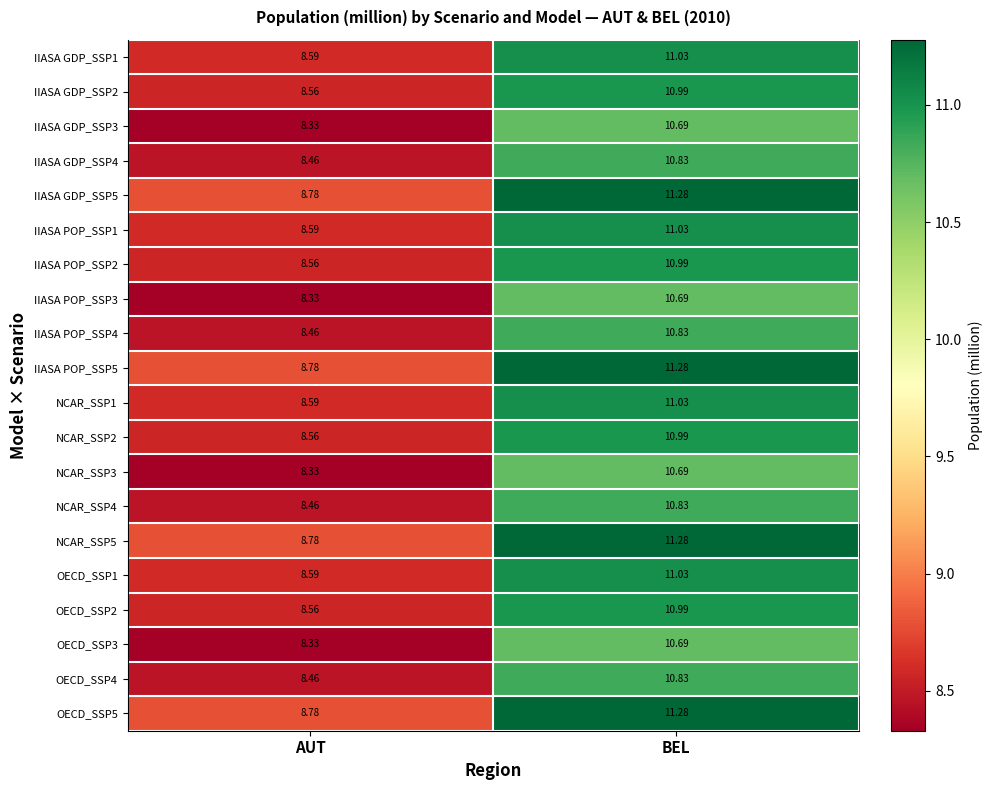

Which category has the highest value across all series?

BEL